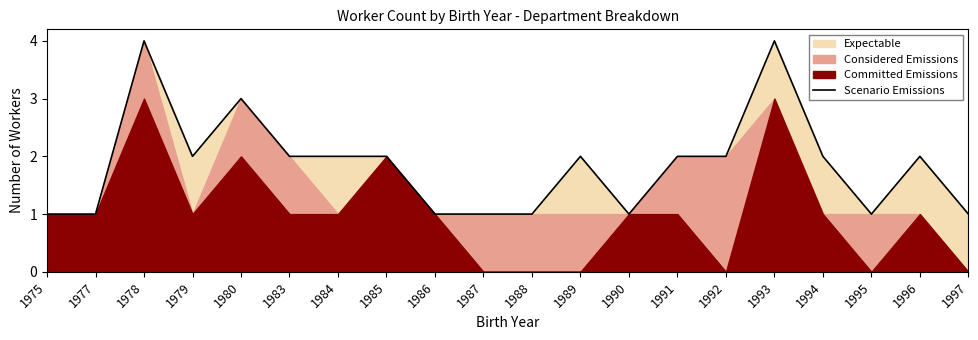

Between 1975 and 1993, which is larger?

1993